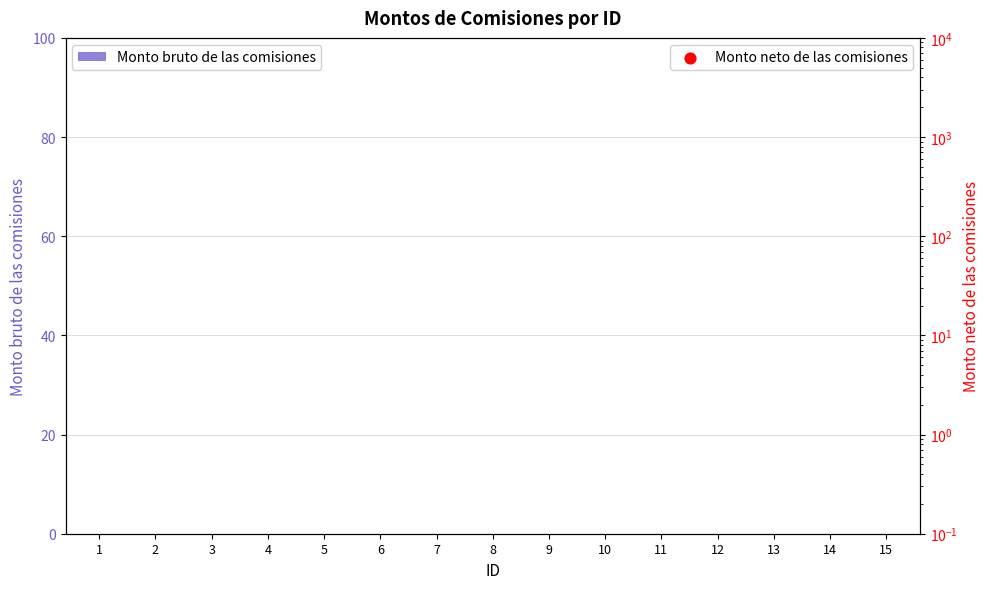

Which series has the largest Y range (max minus min)?

Monto bruto de las comisiones